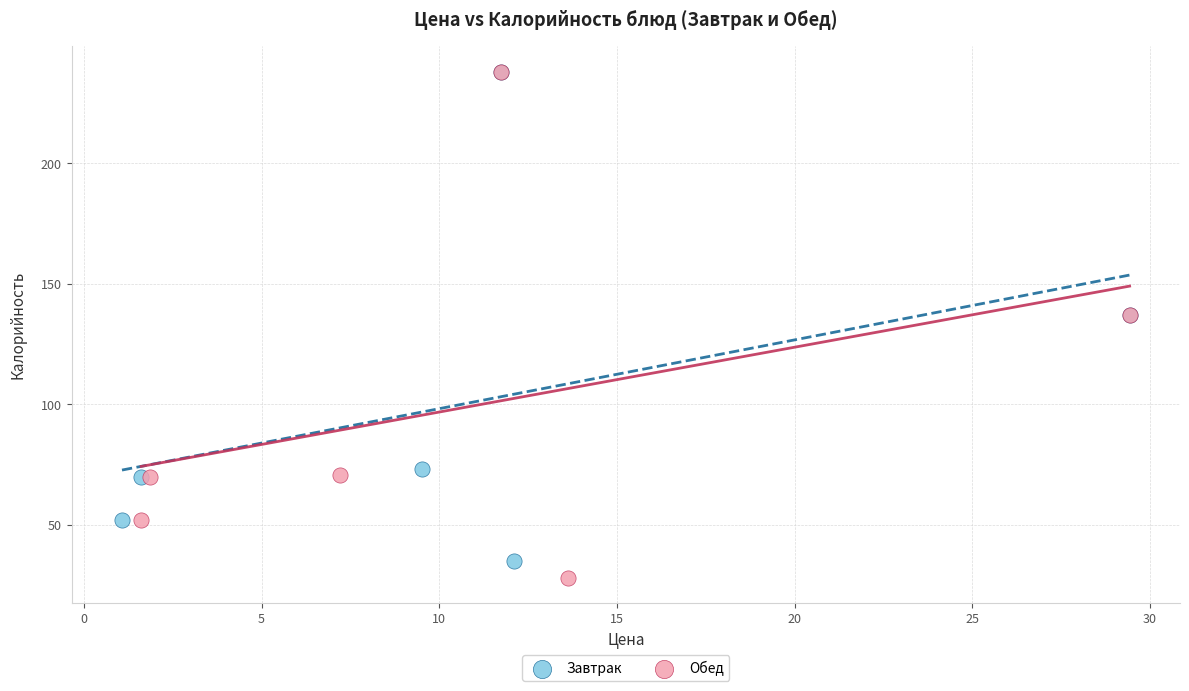

Which series has the widest spread of Y values?

Обед